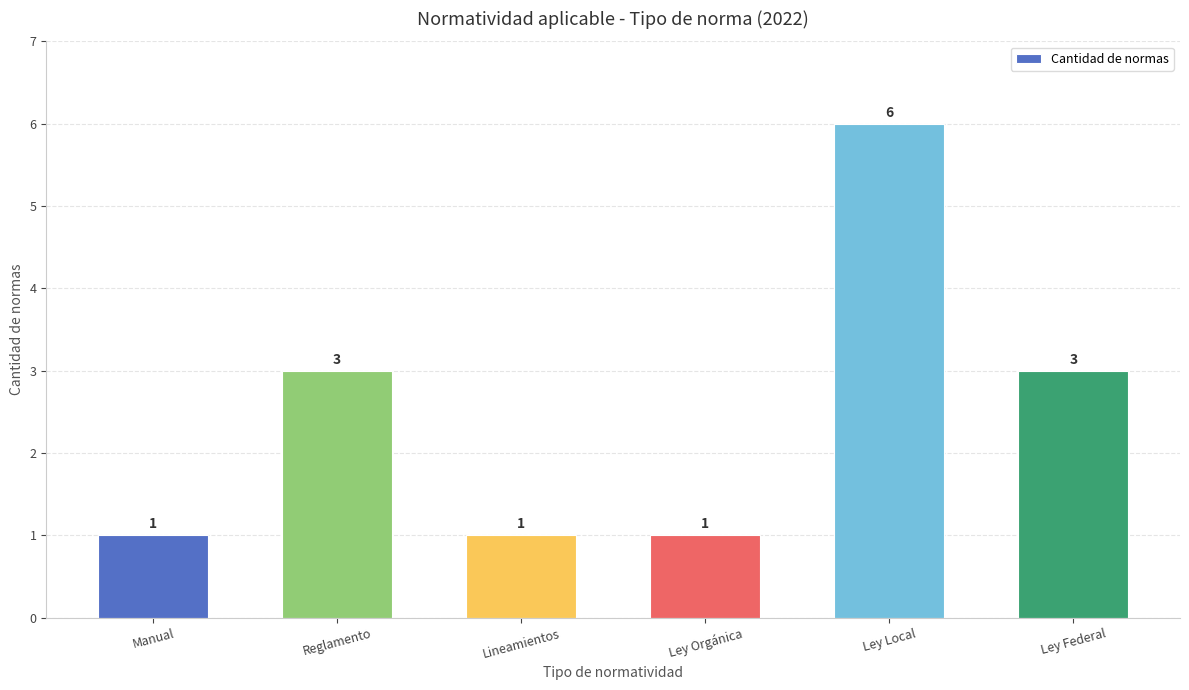

What is the maximum value shown in the chart?

6